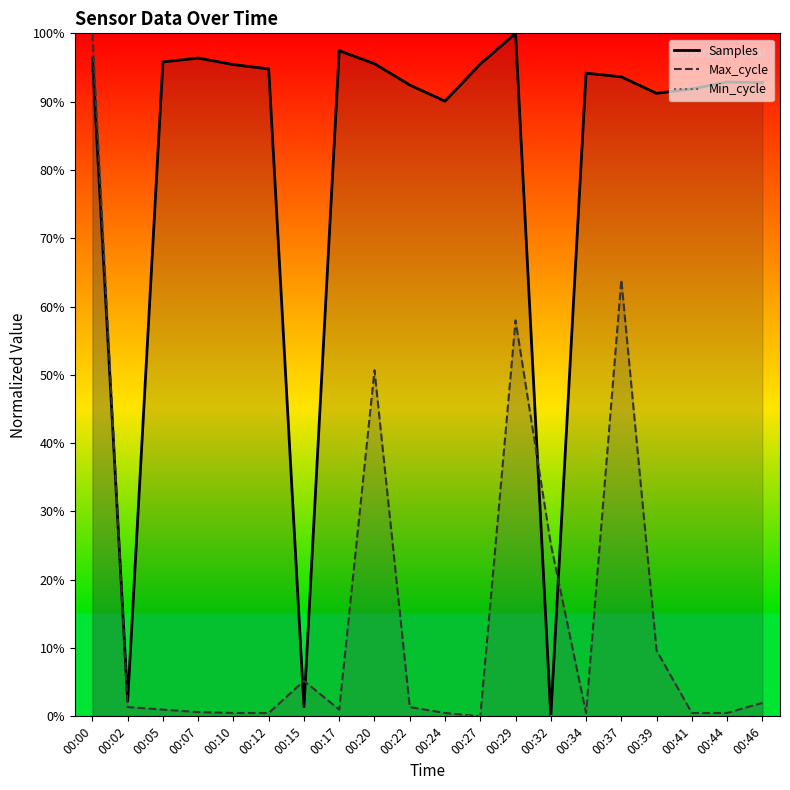

How many times do Samples and Max_cycle cross each other?

5